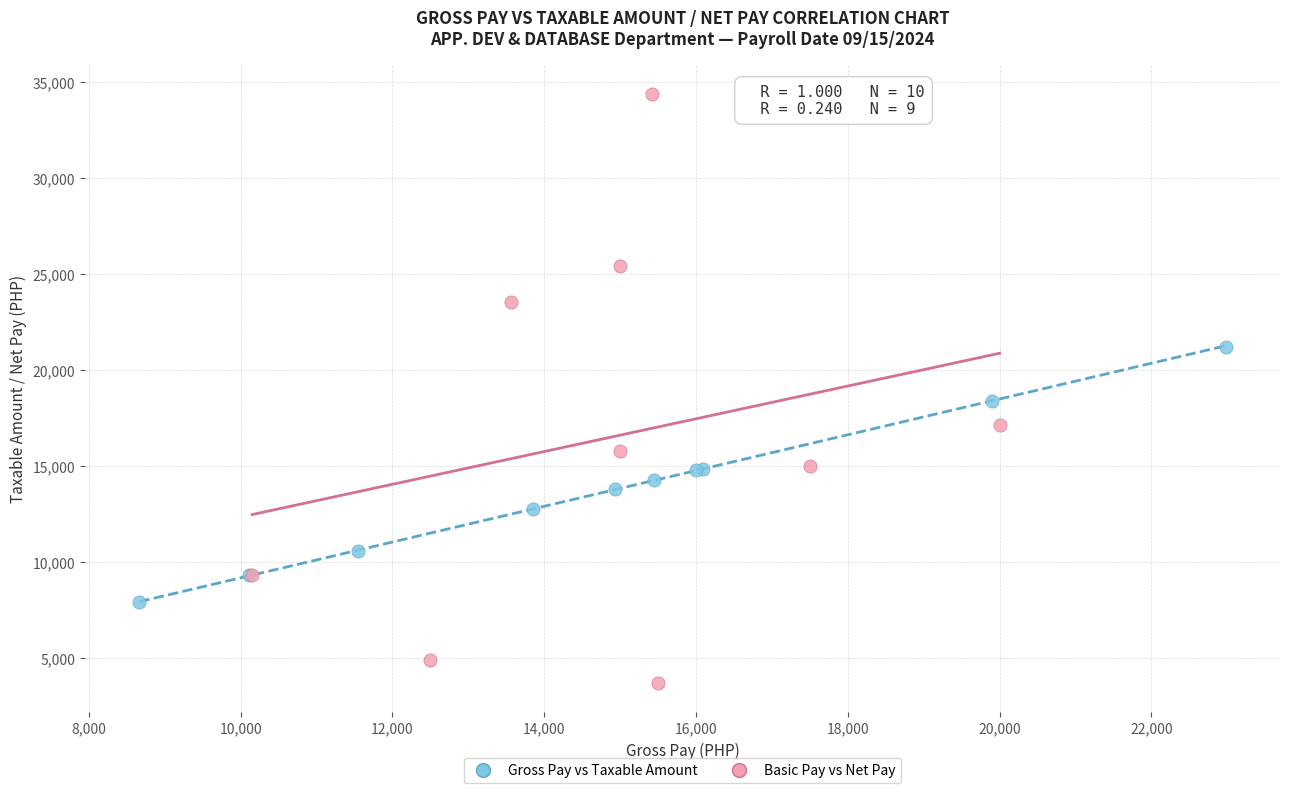

Which series reaches the maximum Y coordinate?

Basic Pay vs Net Pay